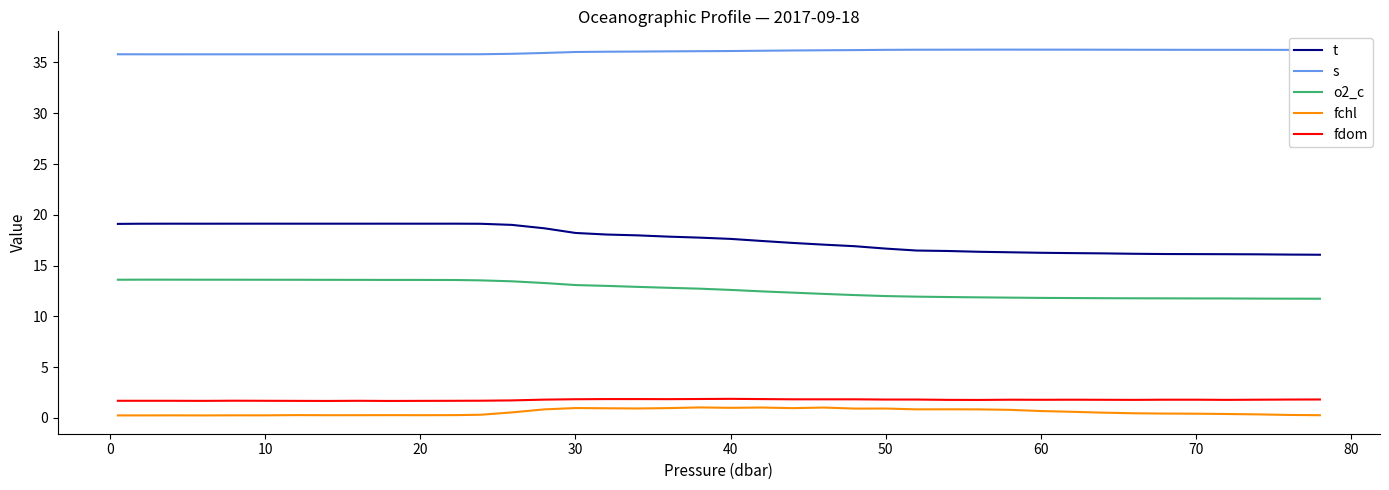

True or false: fdom has more than 1 points higher than both neighbors.

True